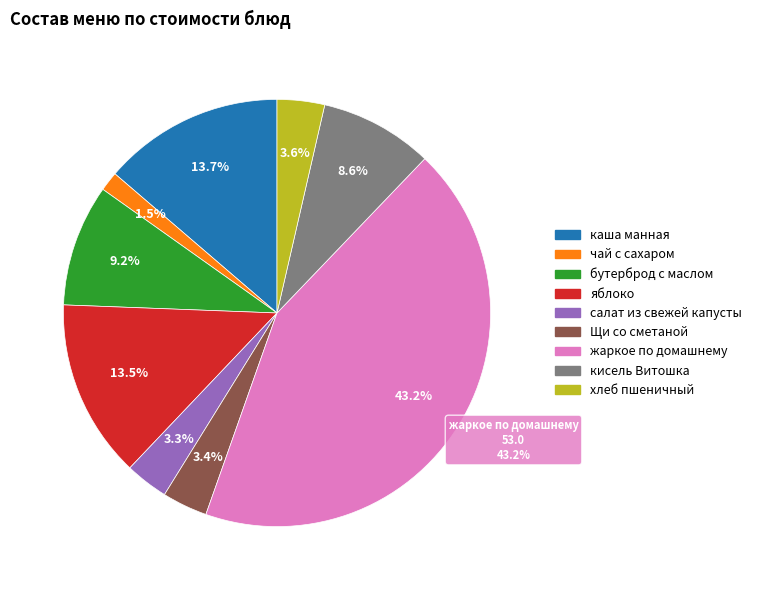

The хлеб пшеничный slice represents 12% of the pie. True or false?

False